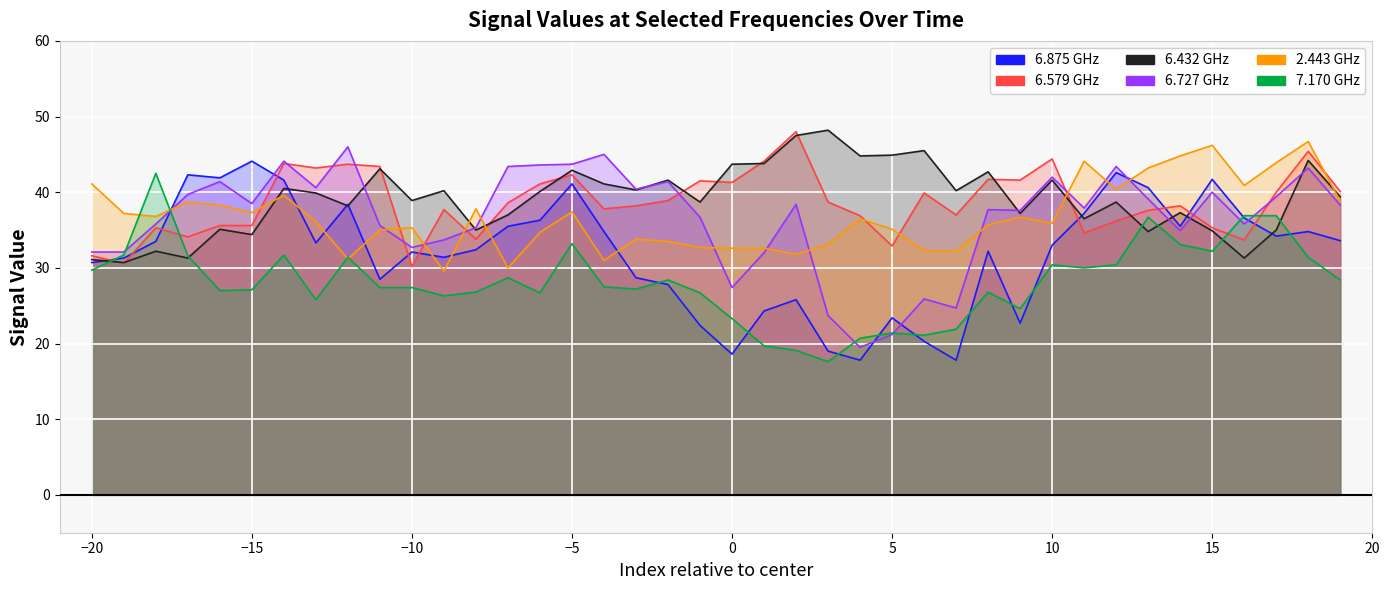

What is the difference between the highest and lowest values at 2010/03/24 03:55?

30.6